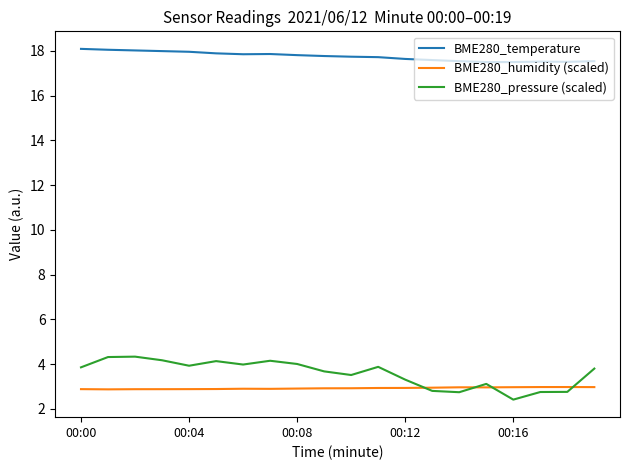

What is the maximum value for BME280_pressure (scaled)?

4.3